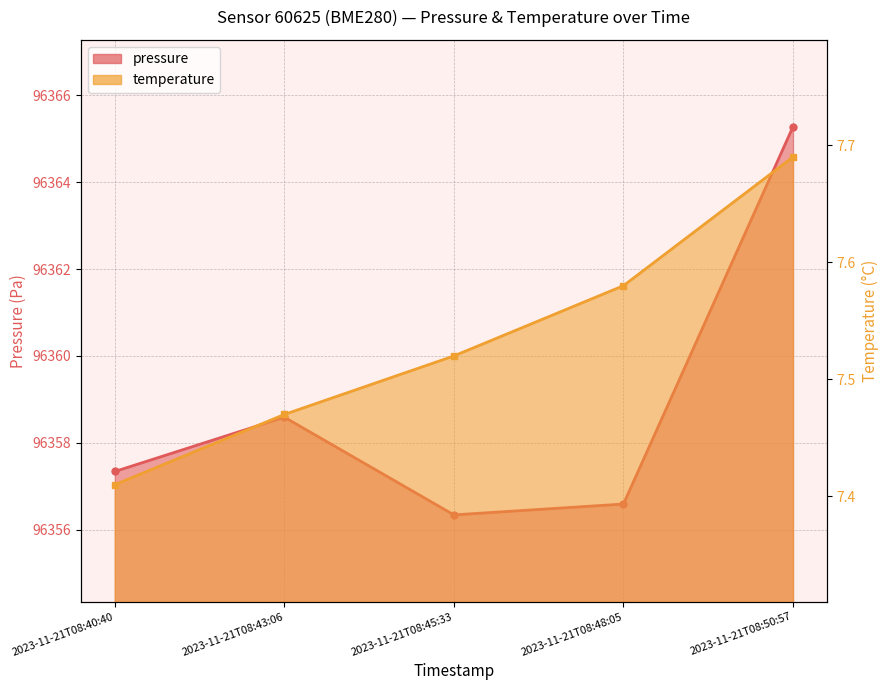

What is the label of the 1st point from the left?

2023-11-21T08:40:40